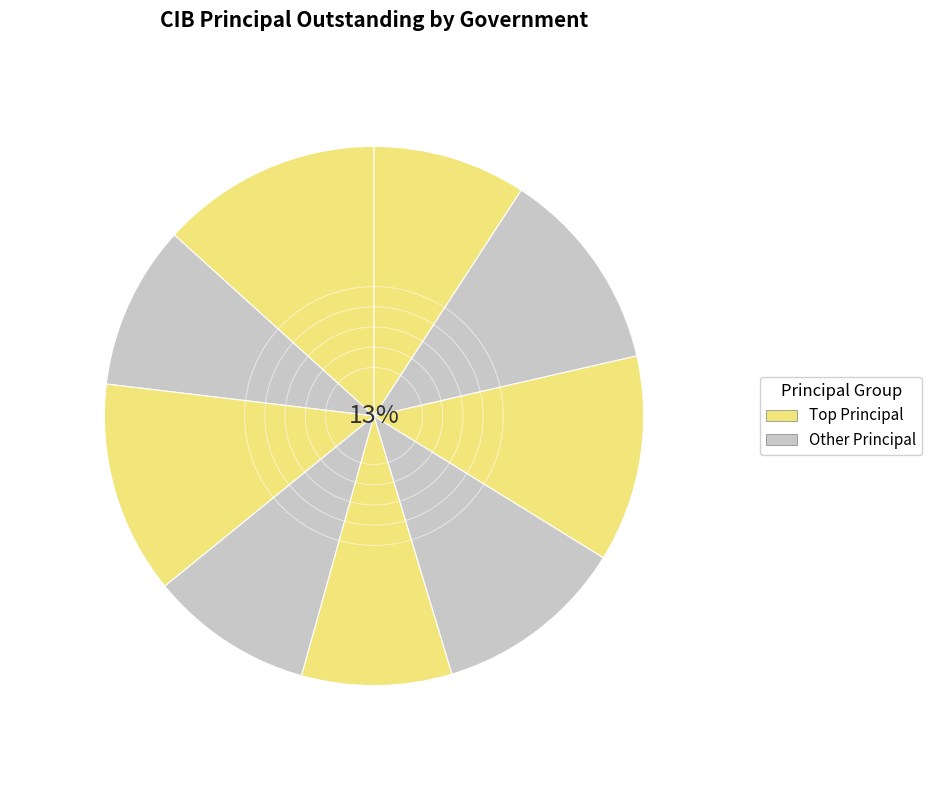

To the nearest percent, what is the difference between the largest and smallest slice percentages?

4%